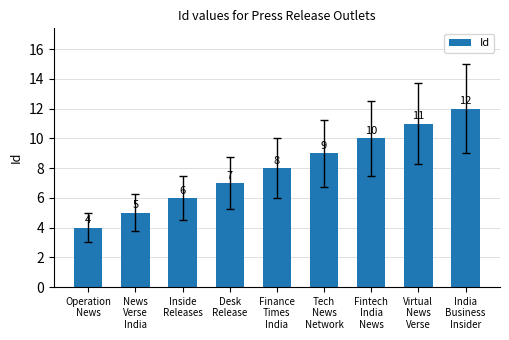

What is the ratio of the value at Inside
Releases to the value at News
Verse
India?

1.2